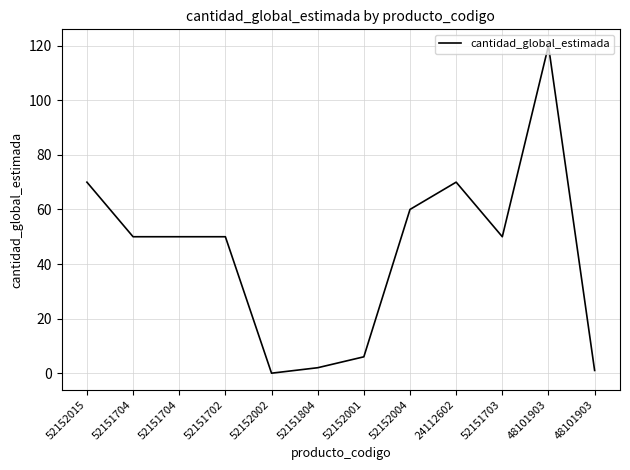

Which has a higher value, 52152004 or 52151704?

52152004